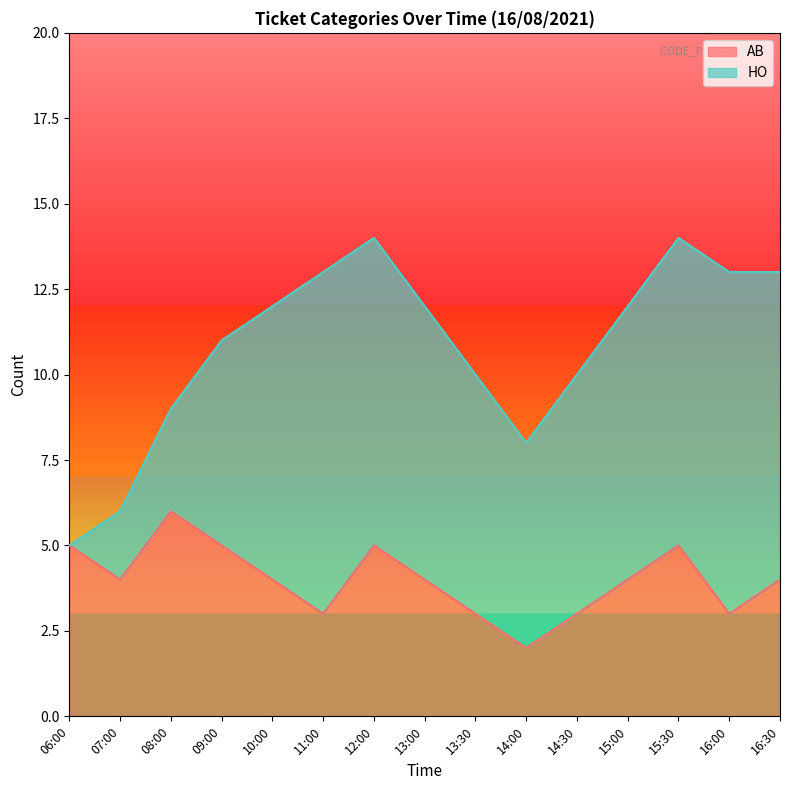

What is the difference between the second highest and second lowest values?

2